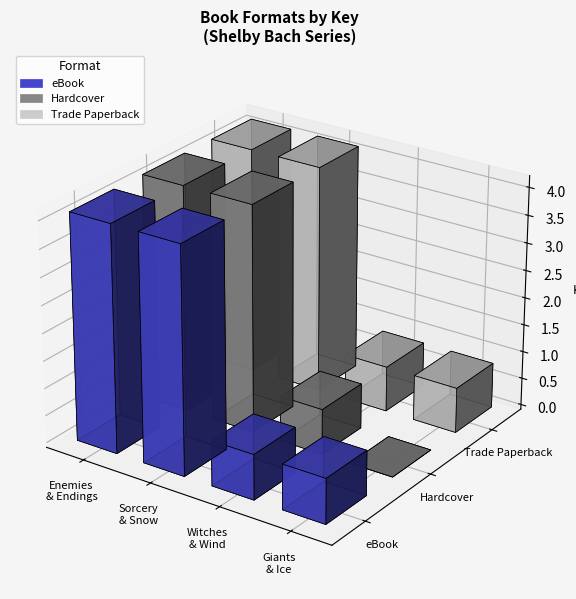

At which category is the sum across all series the highest?

Of Enemies and Endings